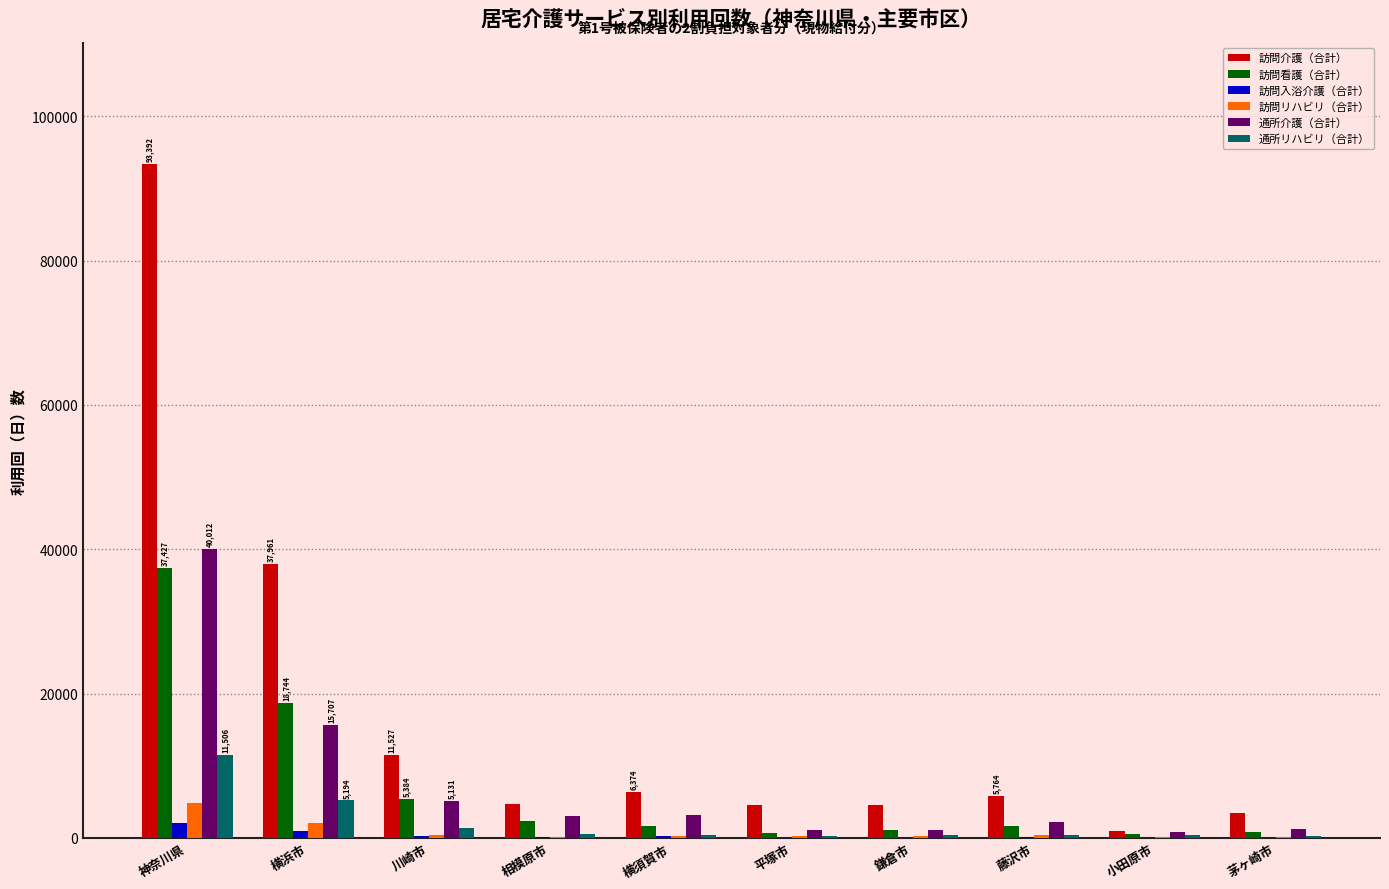

At which category is the sum across all series the highest?

神奈川県